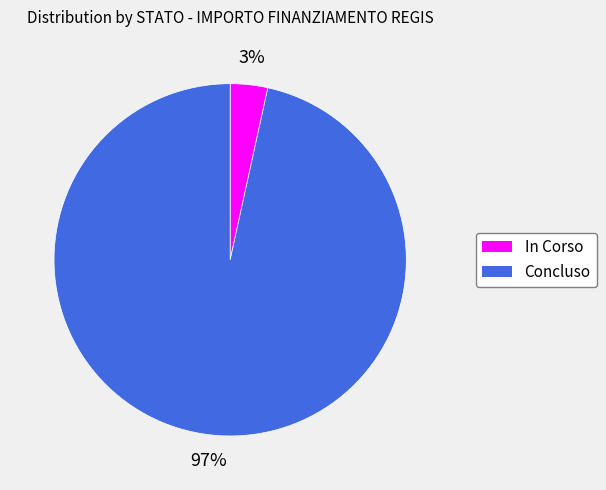

Is there a majority slice in this chart?

Yes